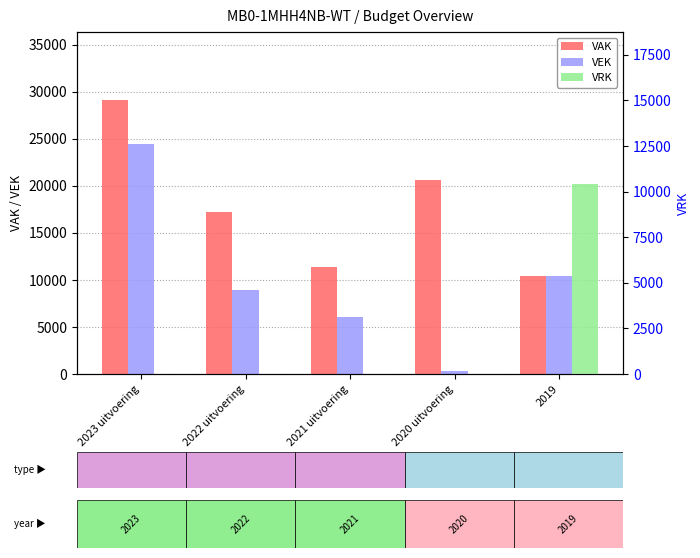

Between 2022 uitvoering and 2021 uitvoering, which series saw the biggest shift?

VAK